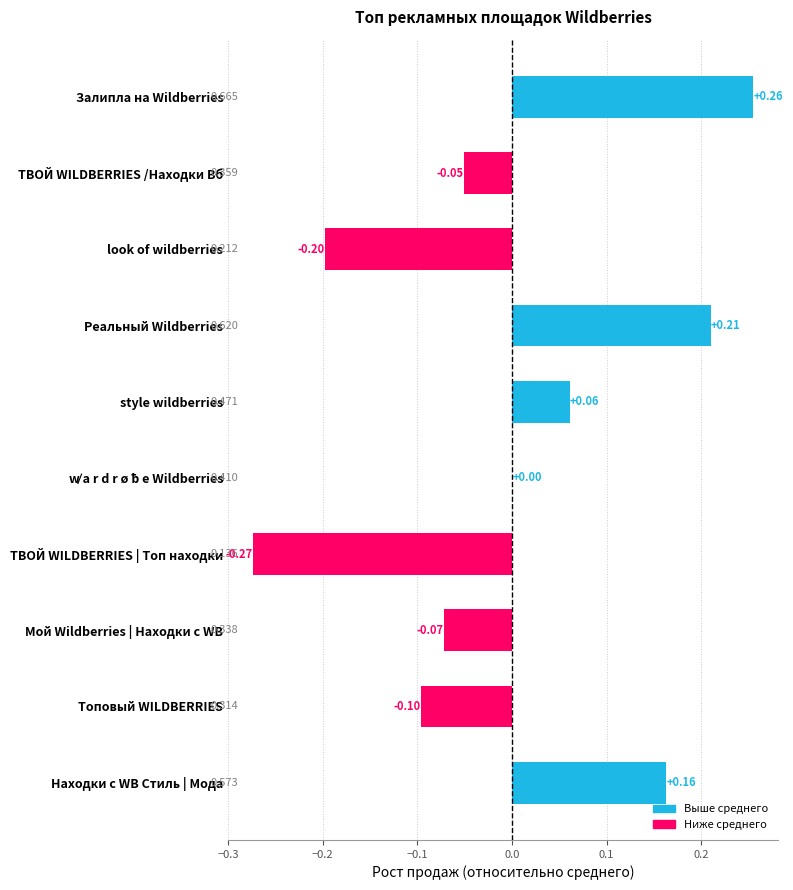

Are the bars horizontal?

Yes